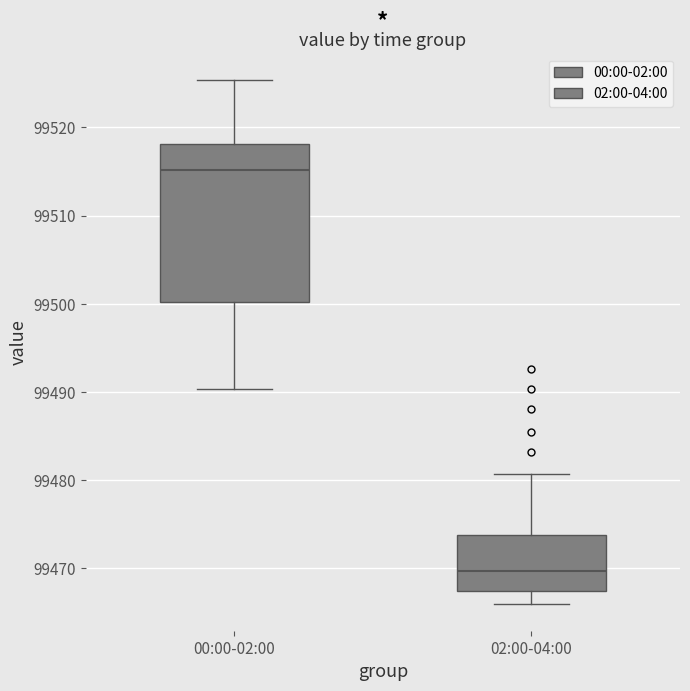

Which box's median line is the highest?

00:00-02:00